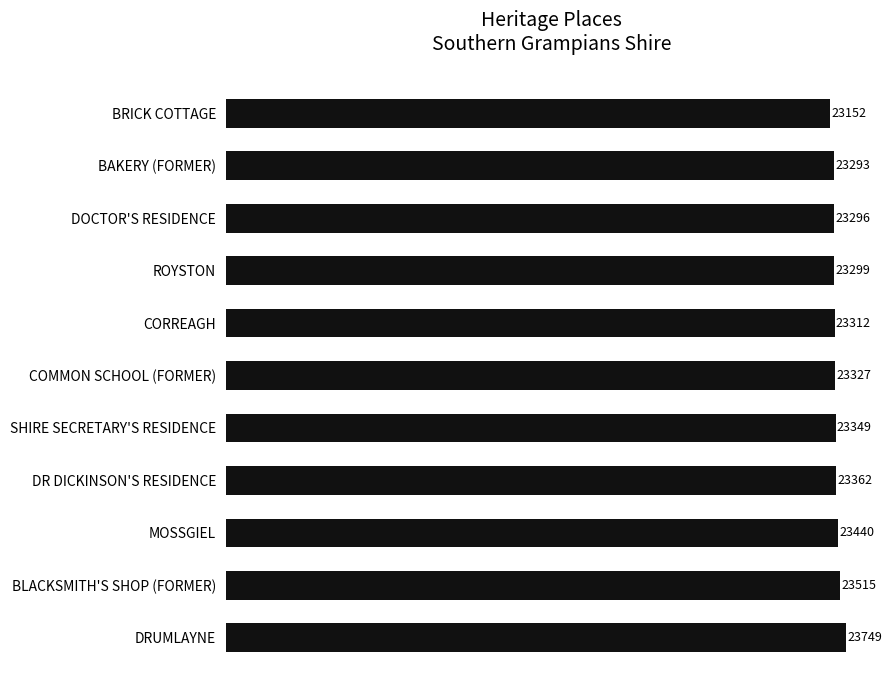

Approximately how many times larger is the value at SHIRE SECRETARY'S RESIDENCE compared to ROYSTON?

1.0